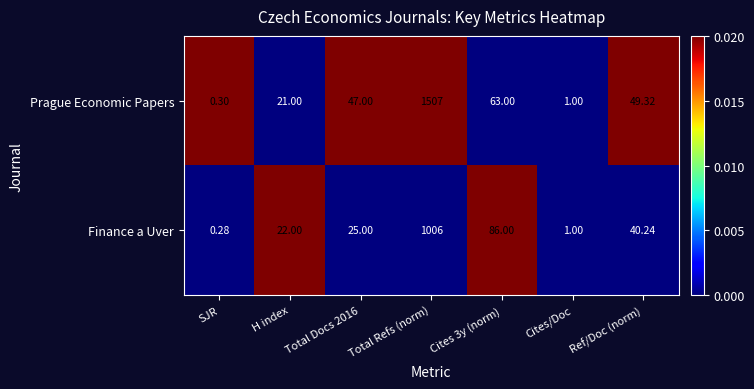

Is the value of Prague Economic Papers at Cites/Doc greater than the value of Finance a Uver at Total Refs (norm)?

No